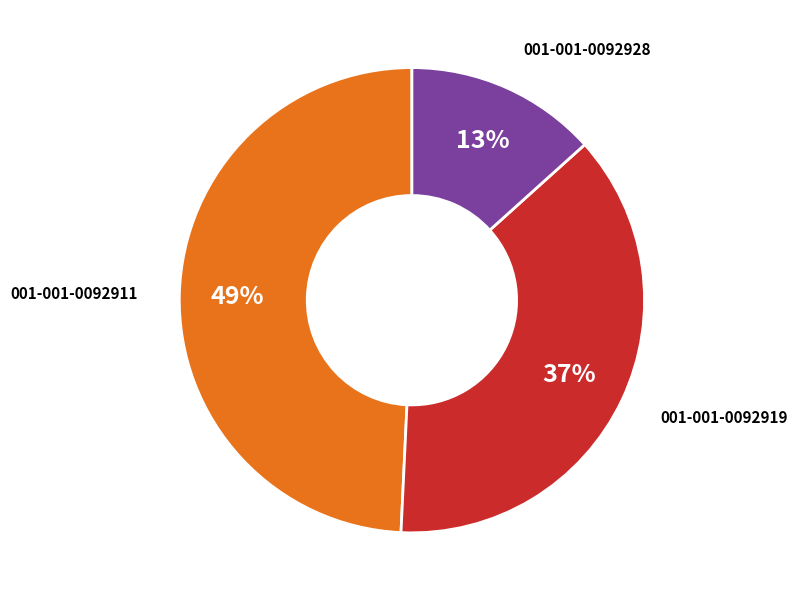

How many segments does this pie chart have?

3